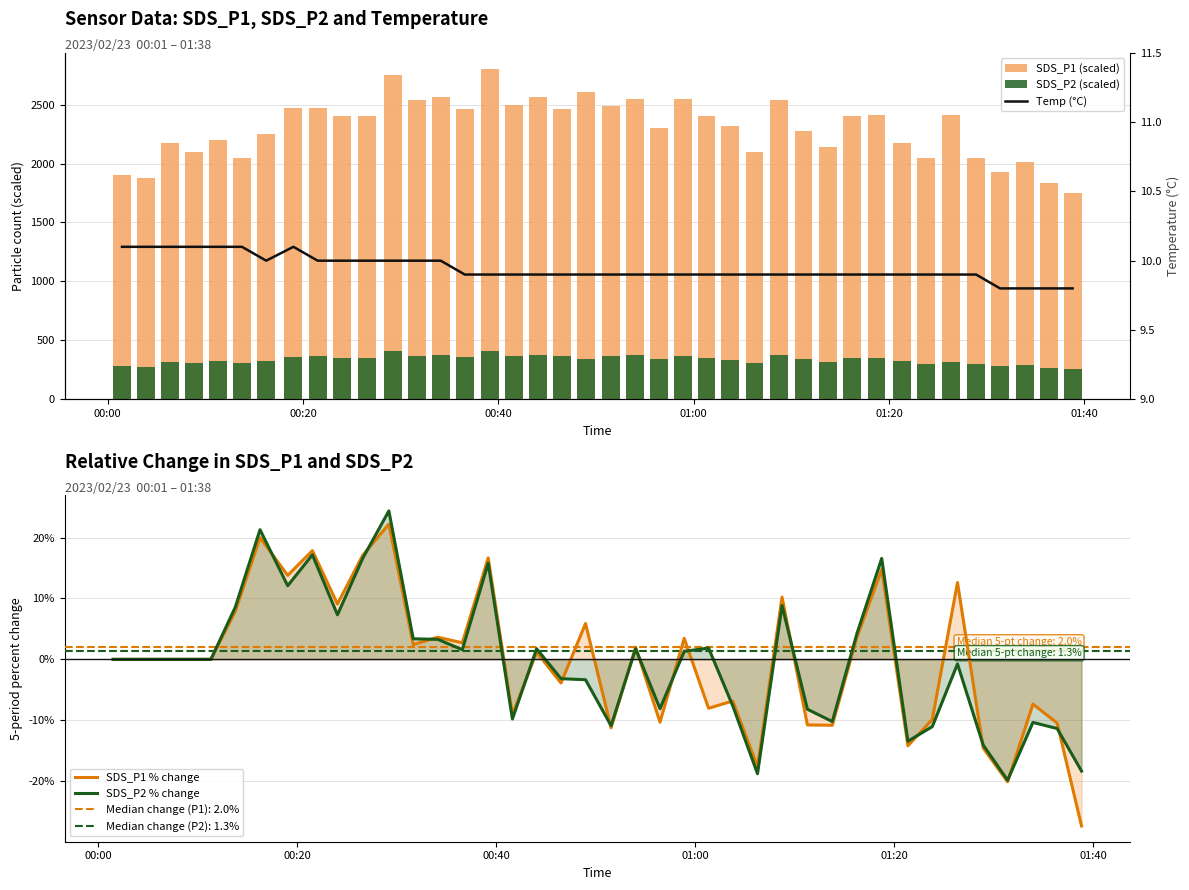

At how many categories does at least one series exceed 2259?

24